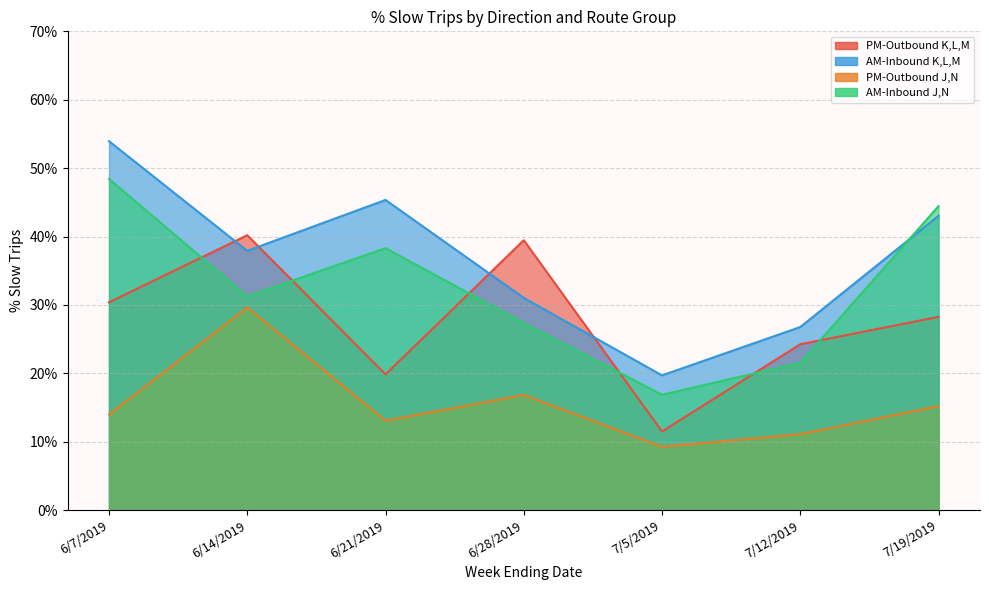

What is the highest value of the AM-Inbound K,L,M series?

0.5